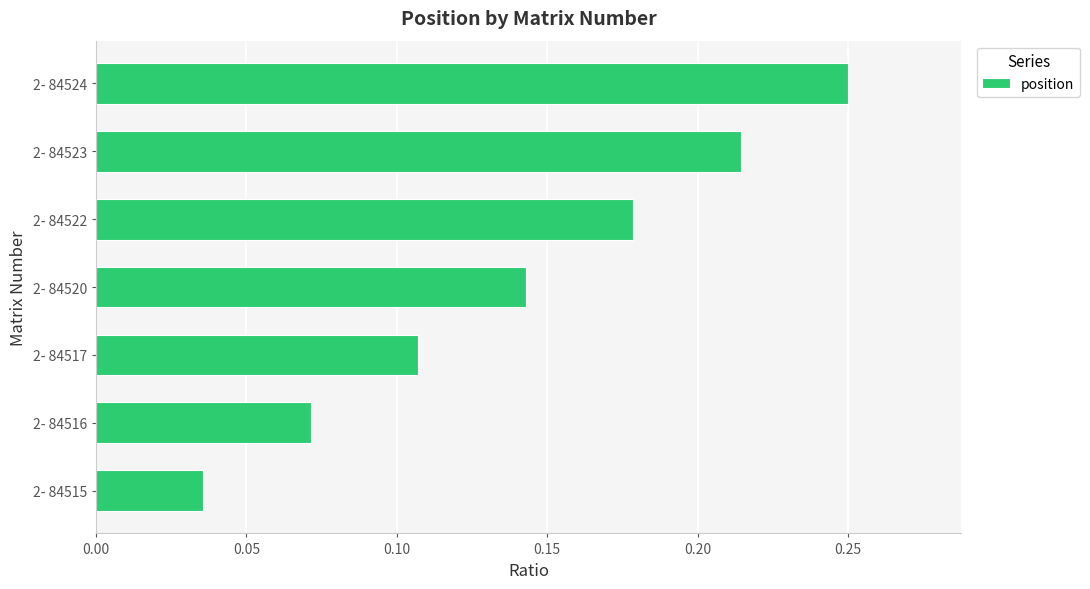

How many bars are there in total?

7